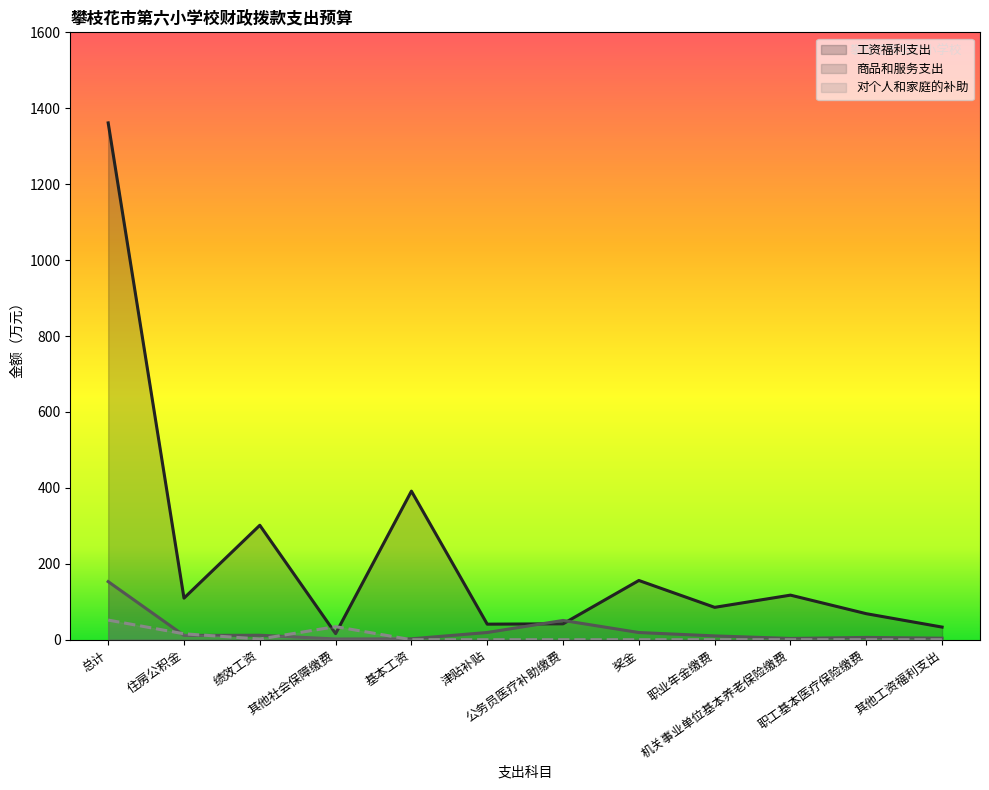

Where is 工资福利支出 nearest to the value 688?

基本工资